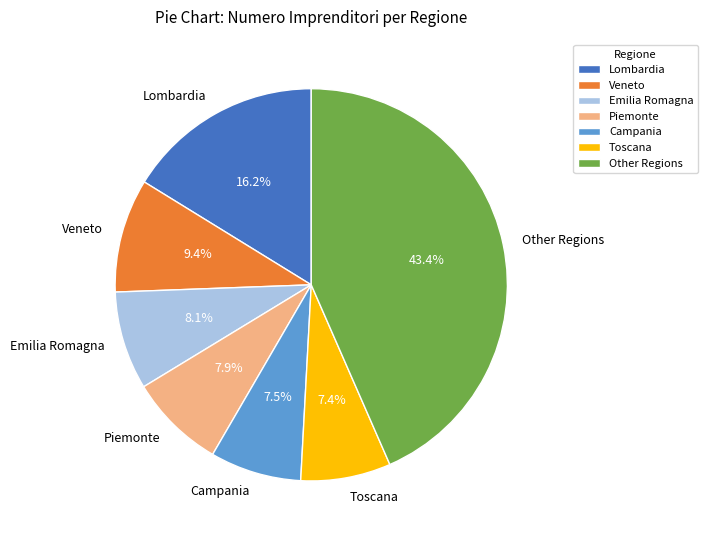

How much of the chart is everything except Veneto?

90.6%